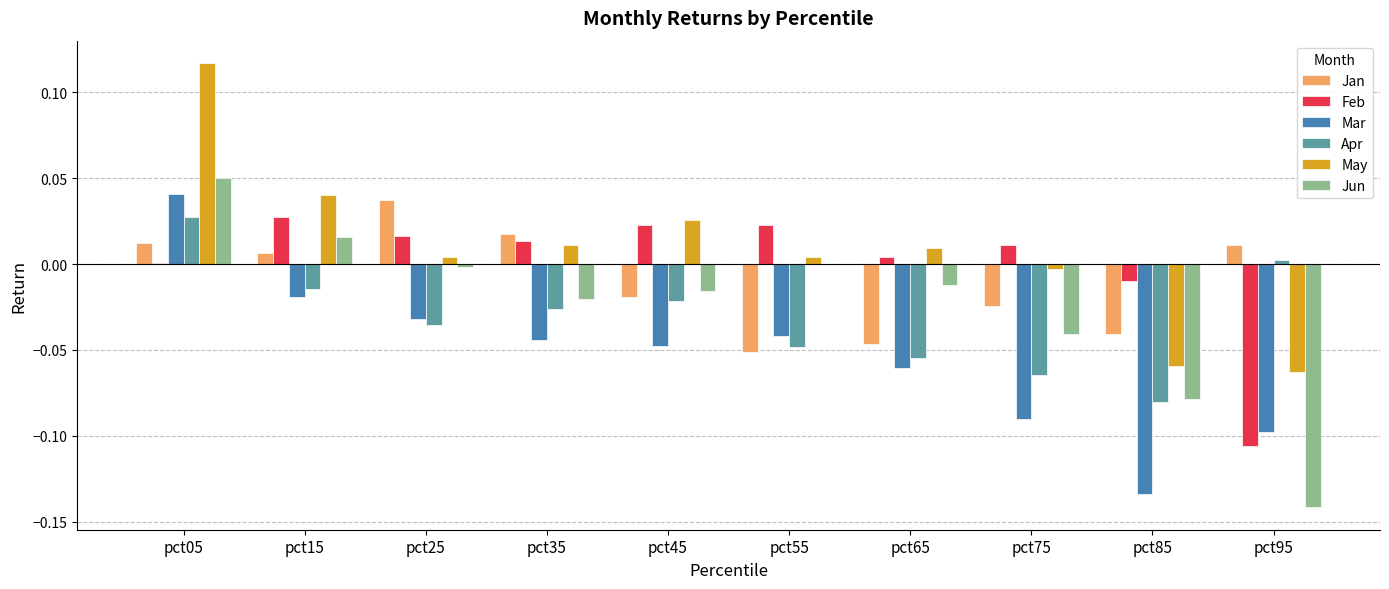

Is it true that Apr equals 0.0 at pct05?

True